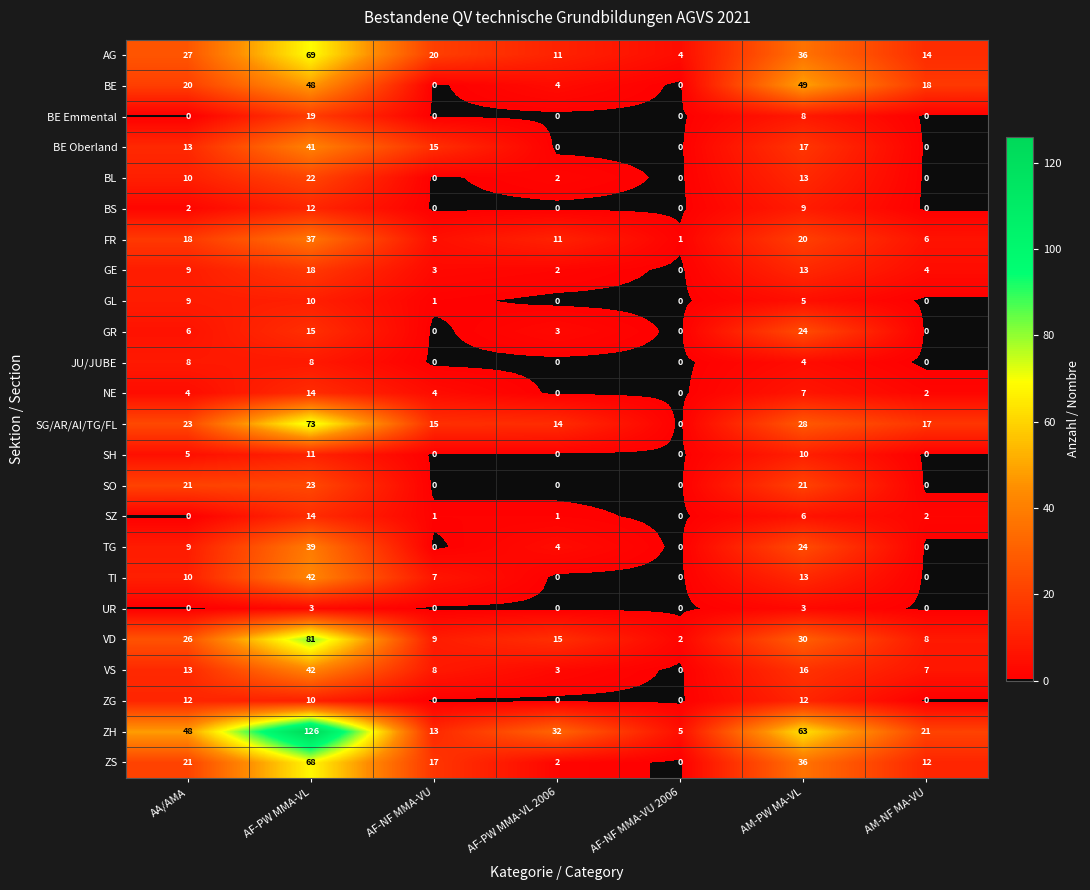

What is the difference between the highest and lowest values at AF-NF MMA-VU 2006?

5